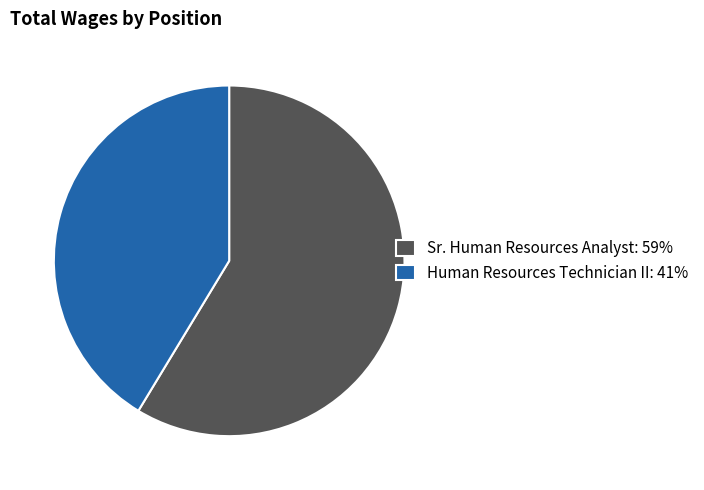

Is the sum of Sr. Human Resources Analyst: 59% and Human Resources Technician II: 41% greater than half?

Yes